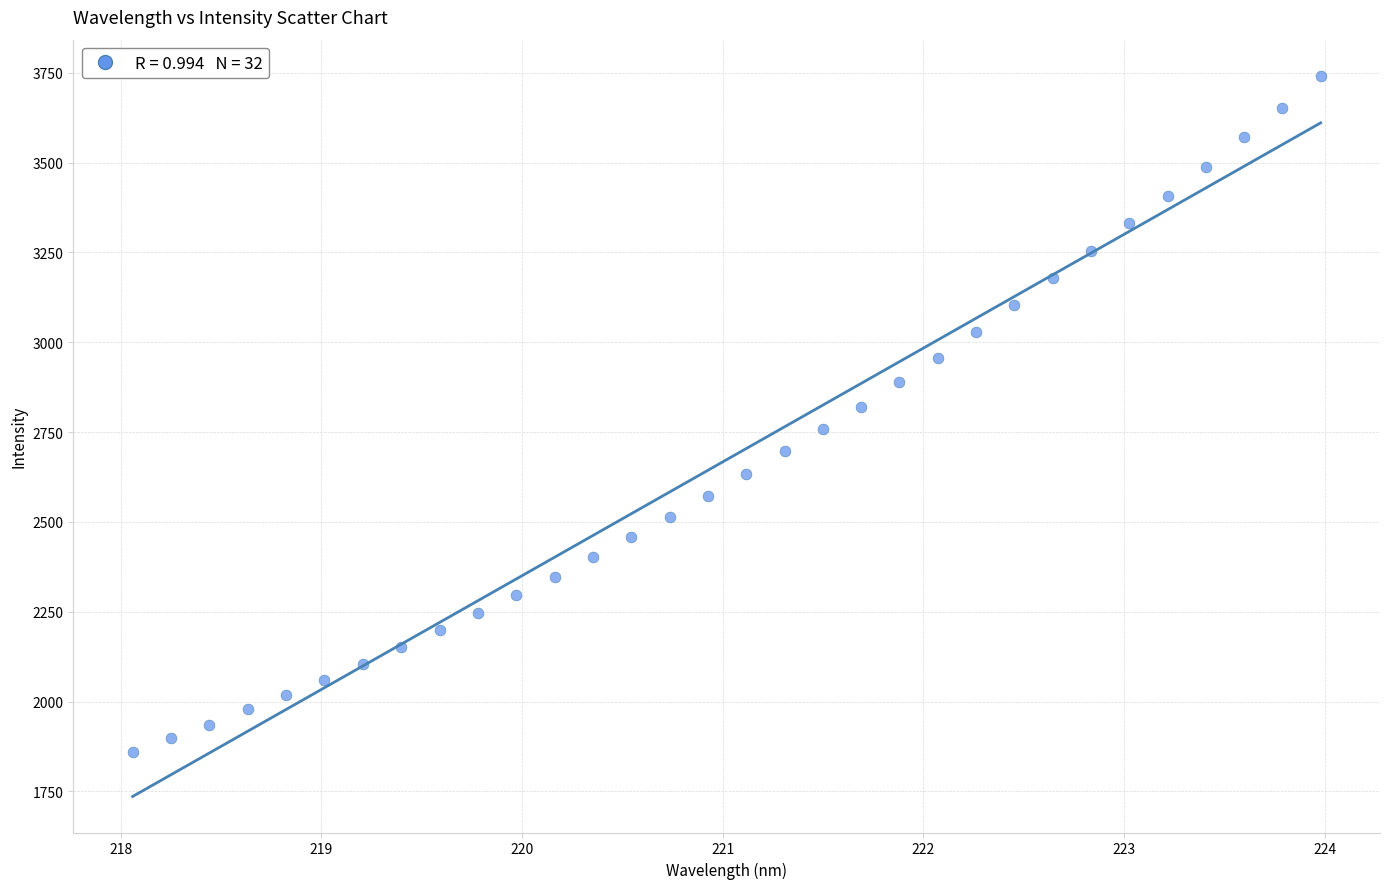

What is the range of Y values (max minus min)?

1880.9